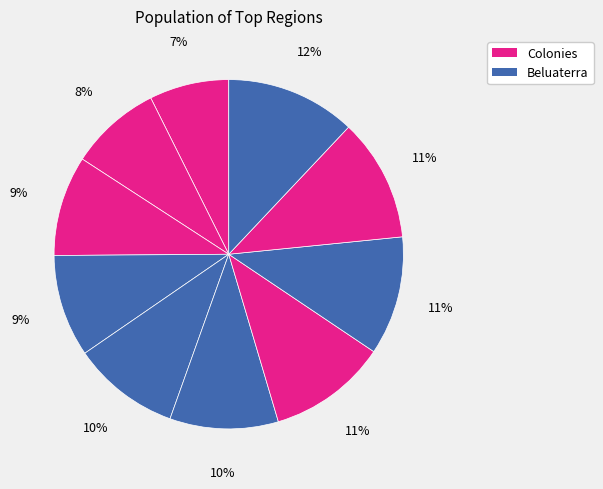

How many slices are in this pie chart?

10